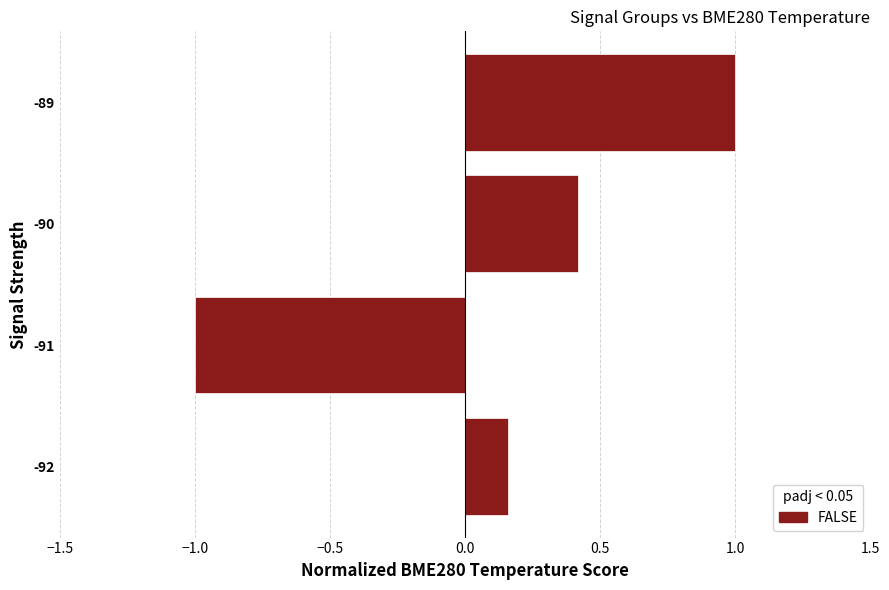

What is the minimum value shown in the chart?

-1.0